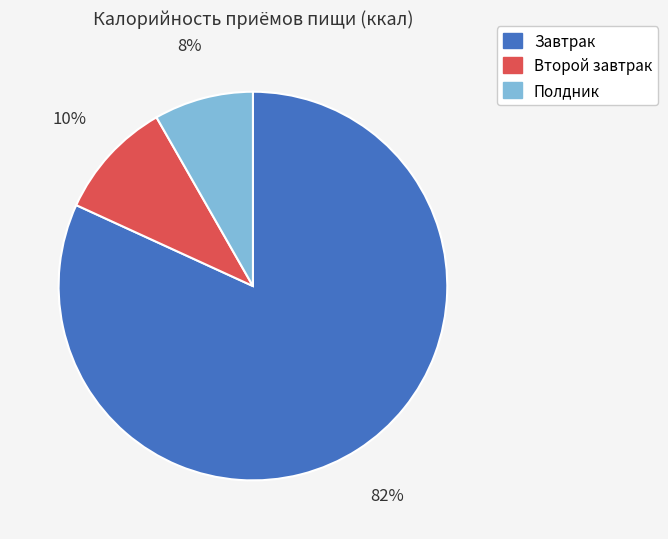

To the nearest percent, what portion does Полдник represent?

8%